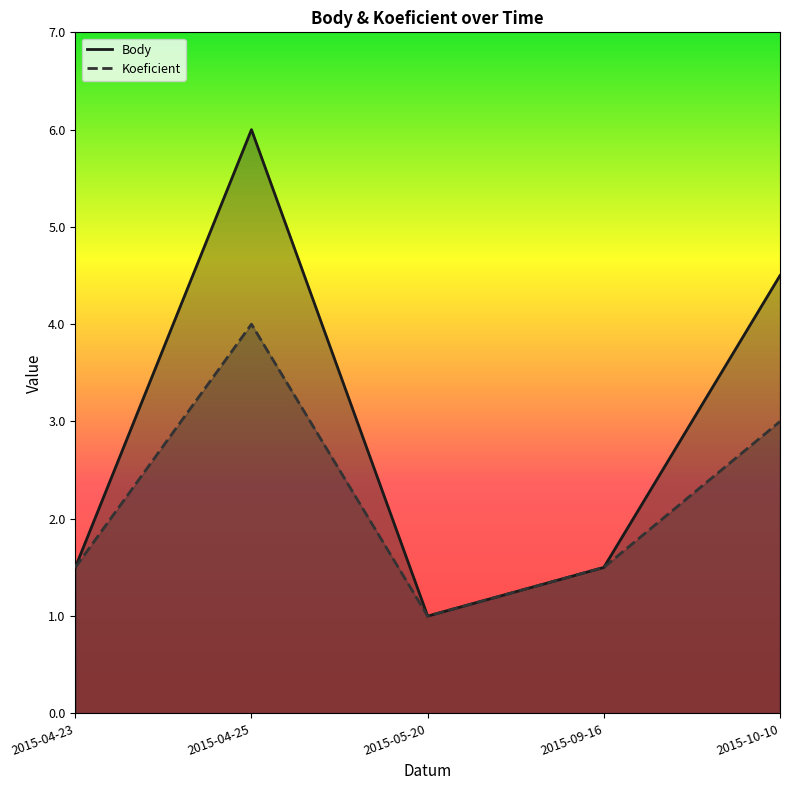

What is the difference between the maximum and minimum values in the Koeficient series?

3.0